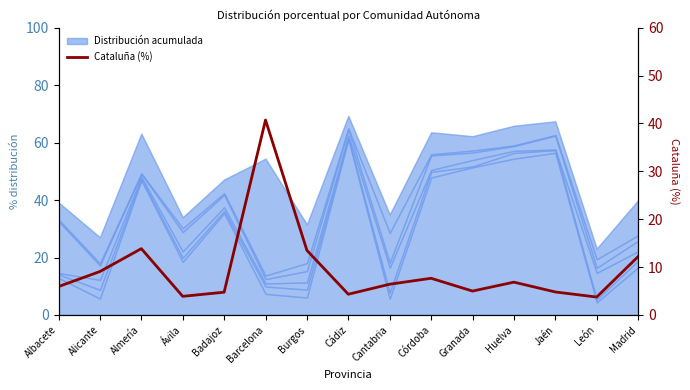

What position from the right is León?

2